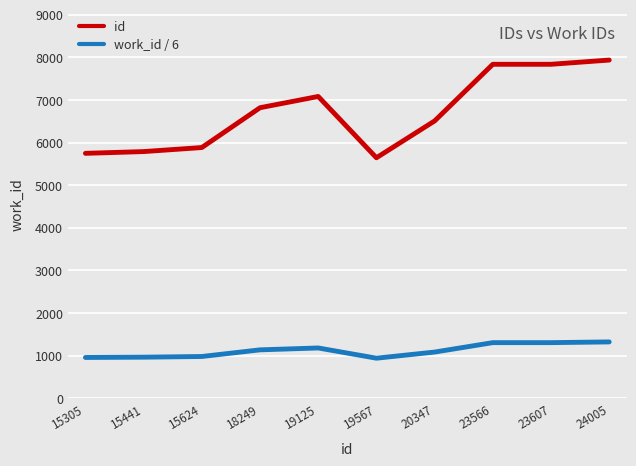

Between 15305 and 20347, which series saw the biggest shift?

id